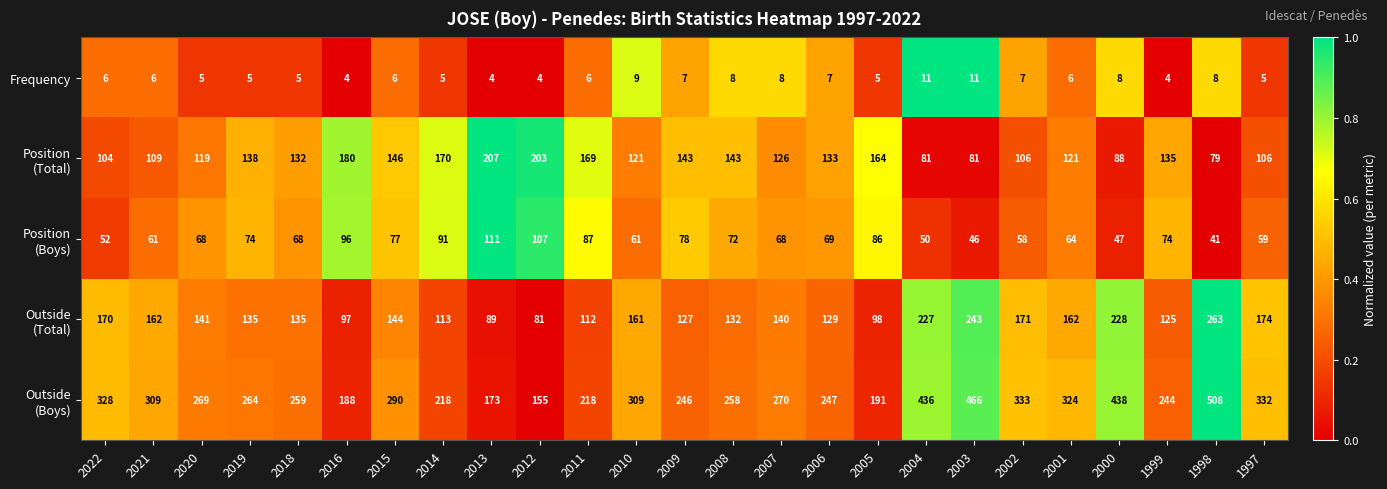

Read the Frequency value at 2016.

4